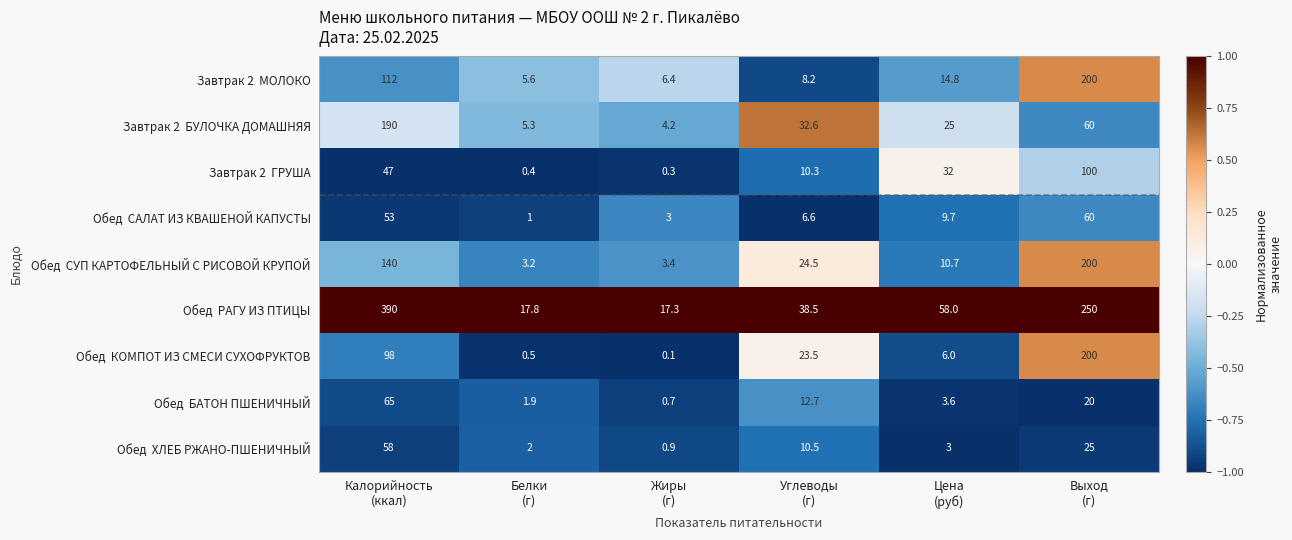

How many data points does each series have?

6